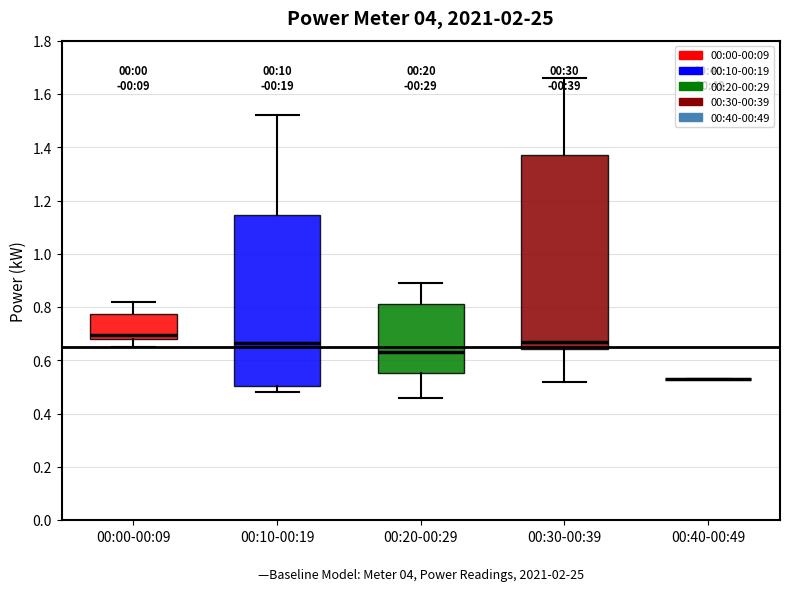

Reading left to right, read every box against the y-axis: the position of its median line, the range the box covers, and the ends of its whiskers. The values are not printed on the chart, so give them approximately, as read against the axis.

00:00-00:09: median 0.70, box 0.68 to 0.78, whiskers 0.66 to 0.82
00:10-00:19: median 0.66, box 0.50 to 1.14, whiskers 0.48 to 1.52
00:20-00:29: median 0.64, box 0.56 to 0.82, whiskers 0.46 to 0.90
00:30-00:39: median 0.68, box 0.64 to 1.38, whiskers 0.52 to 1.66
00:40-00:49: box collapsed to a line at 0.54, whiskers 0.54 to 0.54